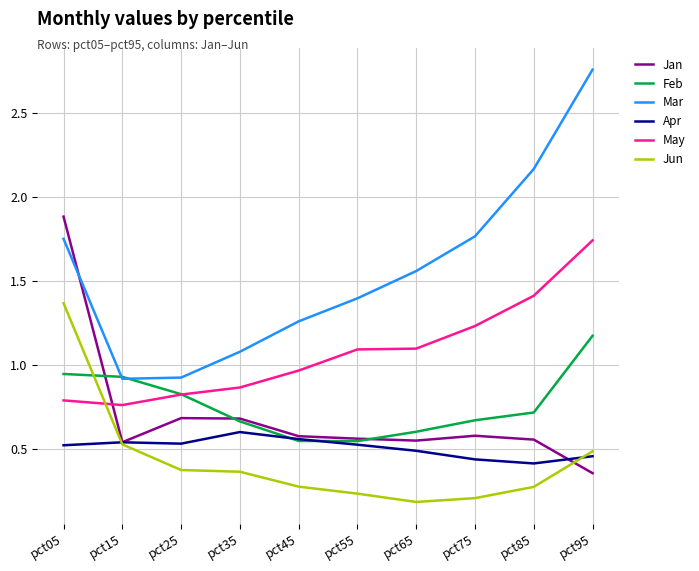

Between which two adjacent categories do Jun and Feb first intersect?

pct05 and pct15